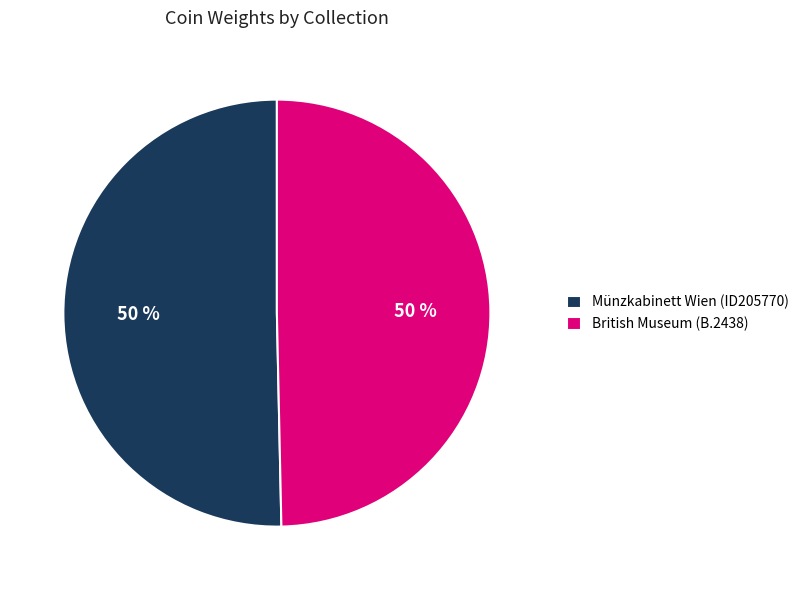

What is the ratio of the value at British Museum (B.2438) to the value at Münzkabinett Wien (ID205770)?

1.0